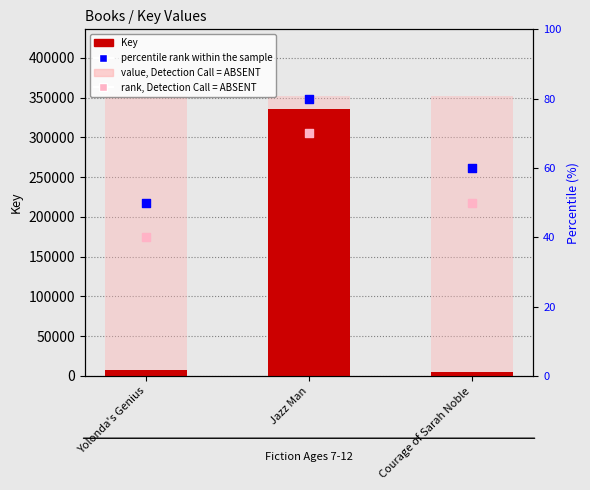

What are all the series names shown in the legend?

Key, value, Detection Call = ABSENT, percentile rank within the sample, rank, Detection Call = ABSENT